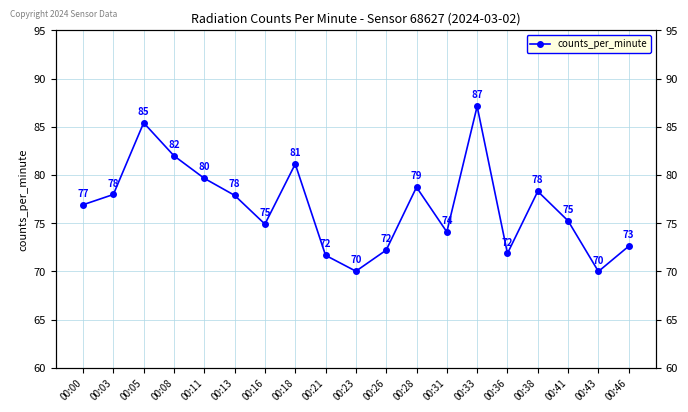

List the labels in order of value, largest first.

00:33, 00:05, 00:08, 00:18, 00:11, 00:28, 00:38, 00:03, 00:13, 00:00, 00:41, 00:16, 00:31, 00:46, 00:26, 00:36, 00:21, 00:23, 00:43